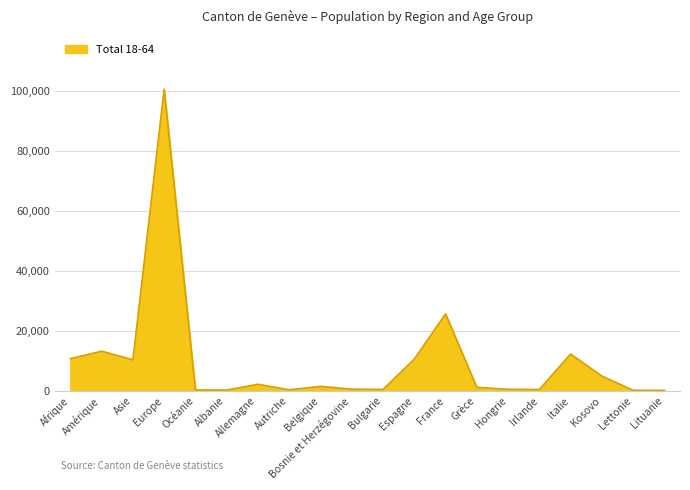

The value at Italie is 16088. True or false?

False